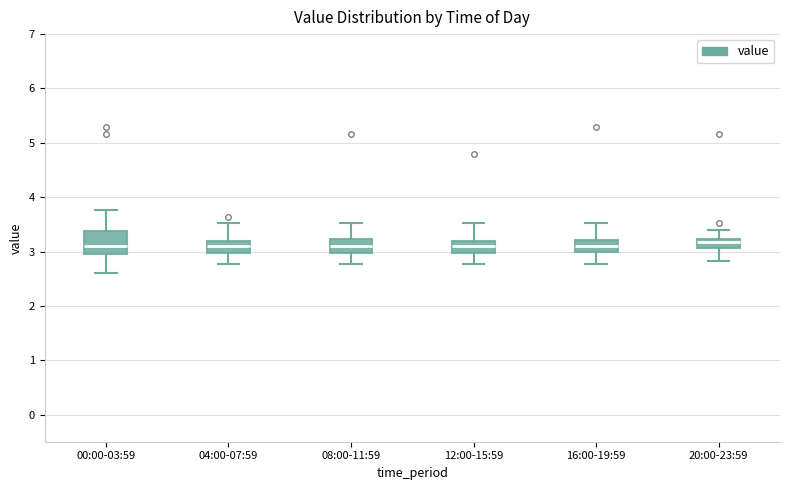

Where does the lower whisker of the box for 16:00-19:59 end on the y-axis? The values are not printed on the chart, so give them approximately, as read against the axis.

2.8